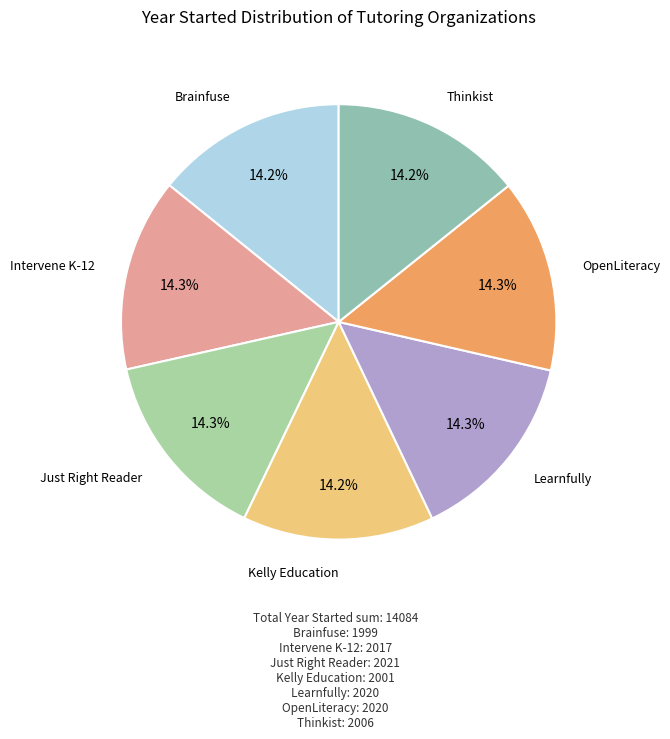

How many segments does this pie chart have?

7